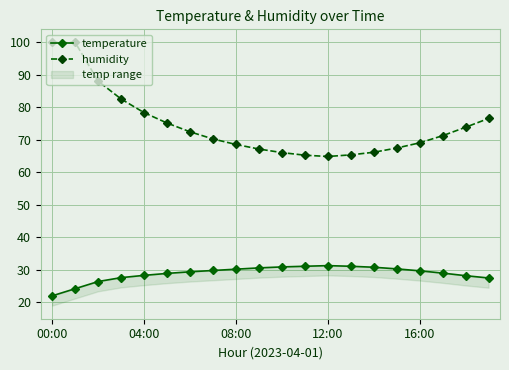

Which series has the largest range (max minus min)?

humidity